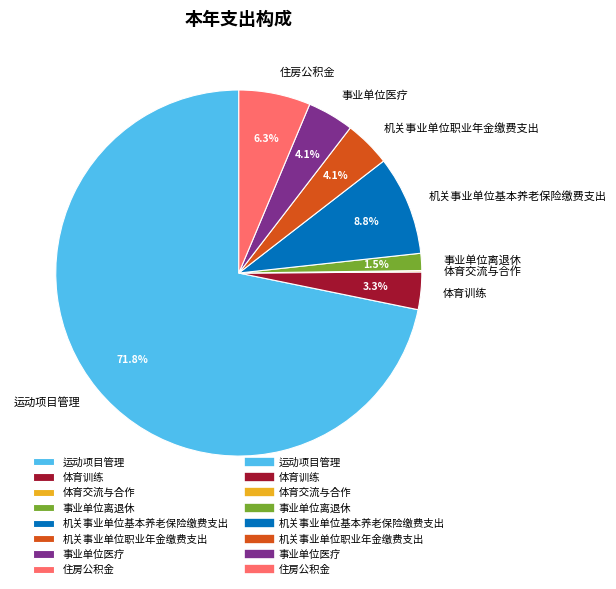

Between 事业单位离退休 and 体育训练, which is larger?

体育训练